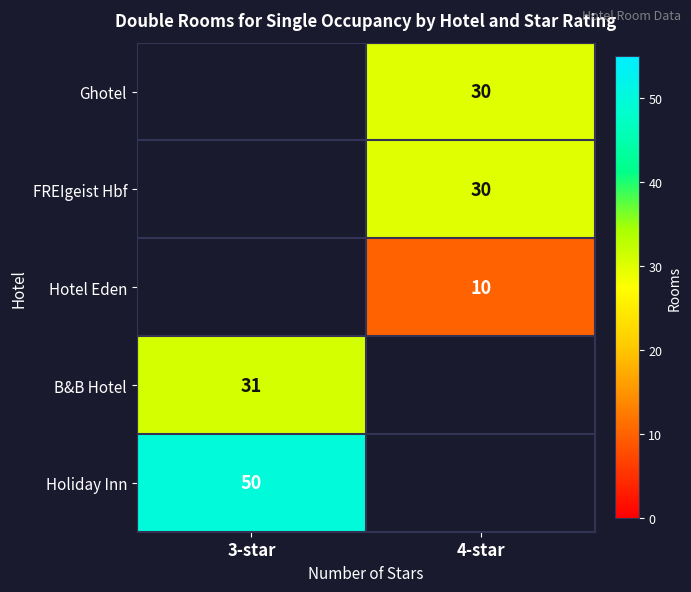

The value of B&B Hotel at 3-star is 20. True or false?

False